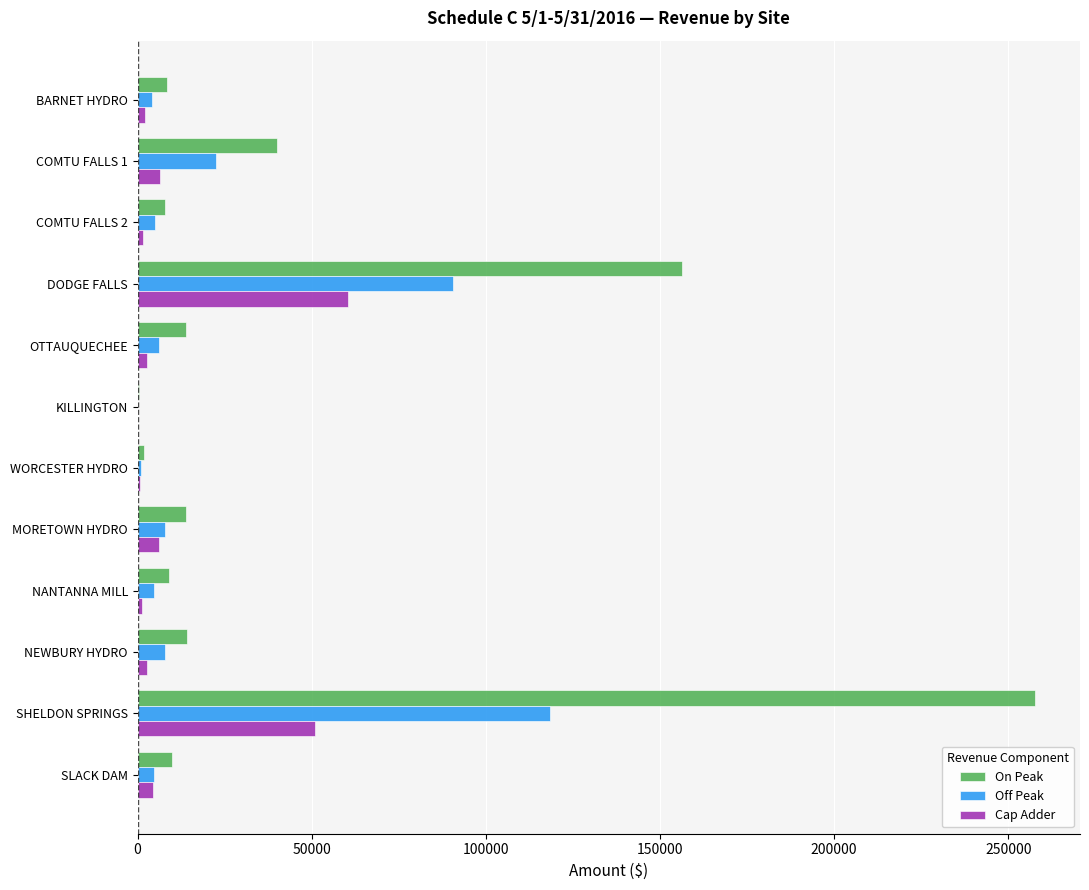

What is the sum of all On Peak values?

533288.1